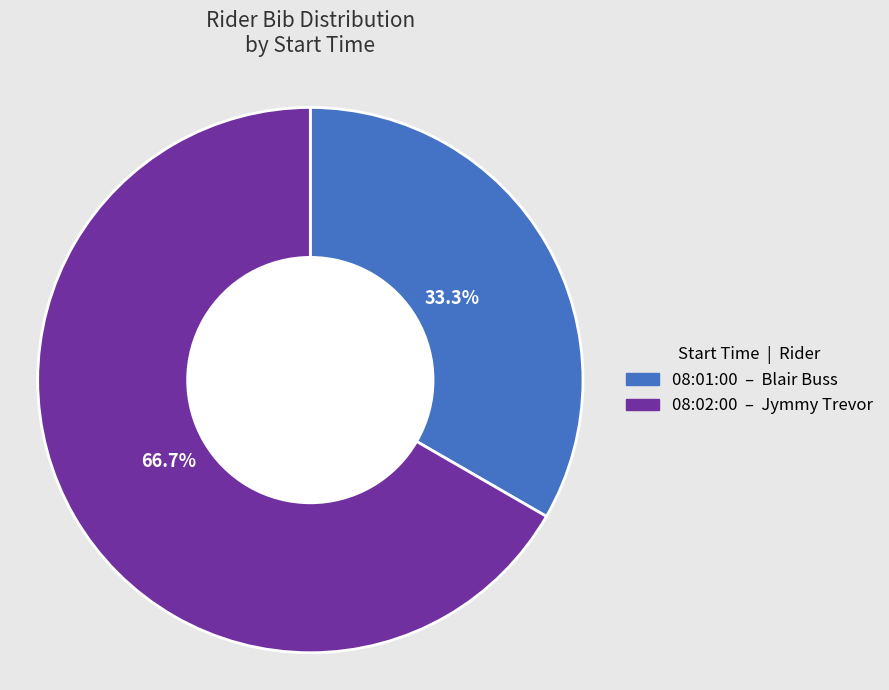

Count the number of slices in the pie.

2